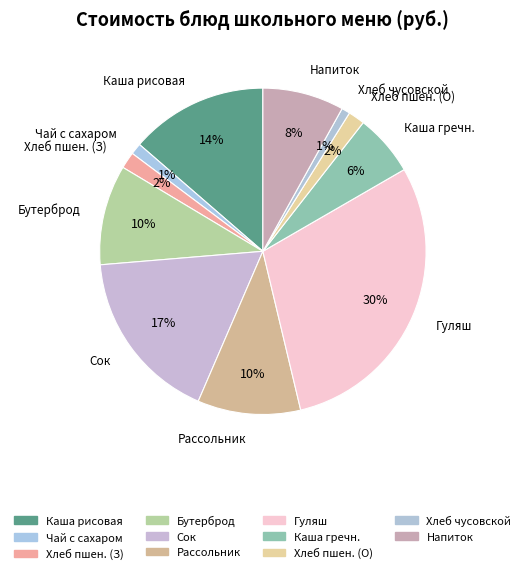

Which has a higher value, Хлеб пшен. (О) or Чай с сахаром?

Хлеб пшен. (О)